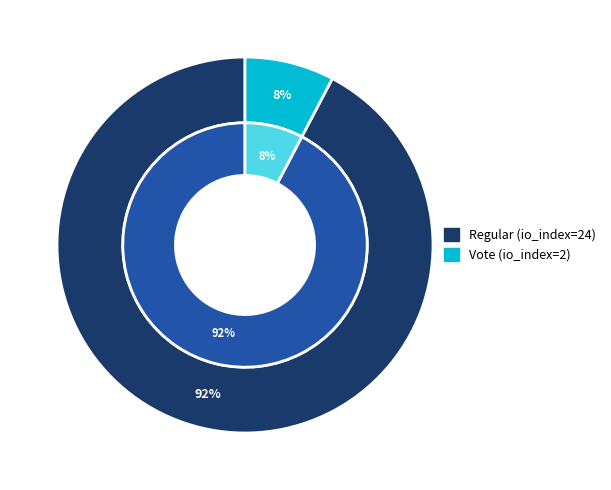

What is the majority slice?

Regular (io_index=24)